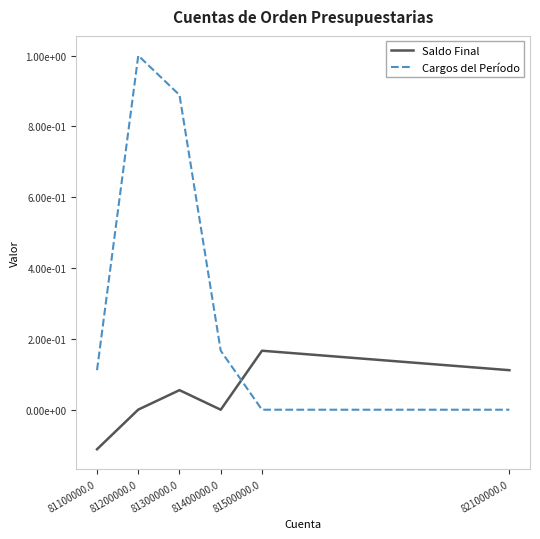

True or false: Saldo Final and Cargos del Período intersect in this chart.

True